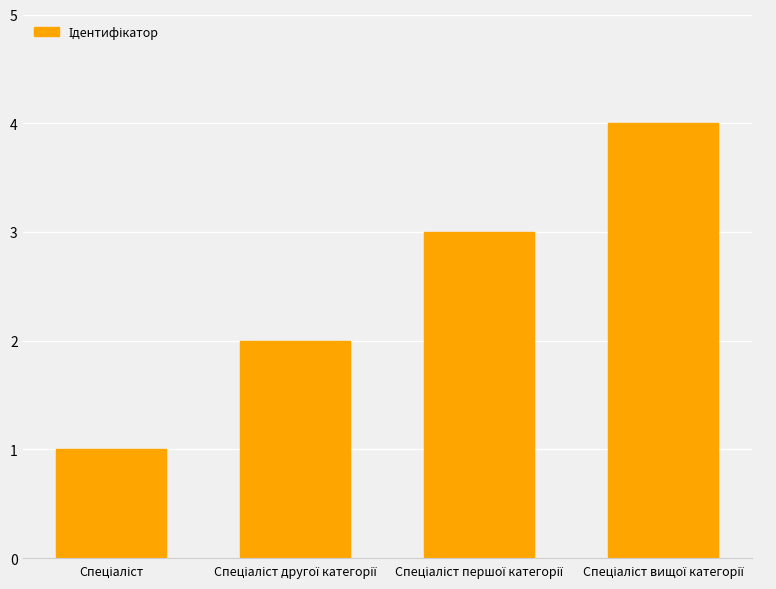

Reading left to right, what are all the values shown in this chart?

1	2	3	4